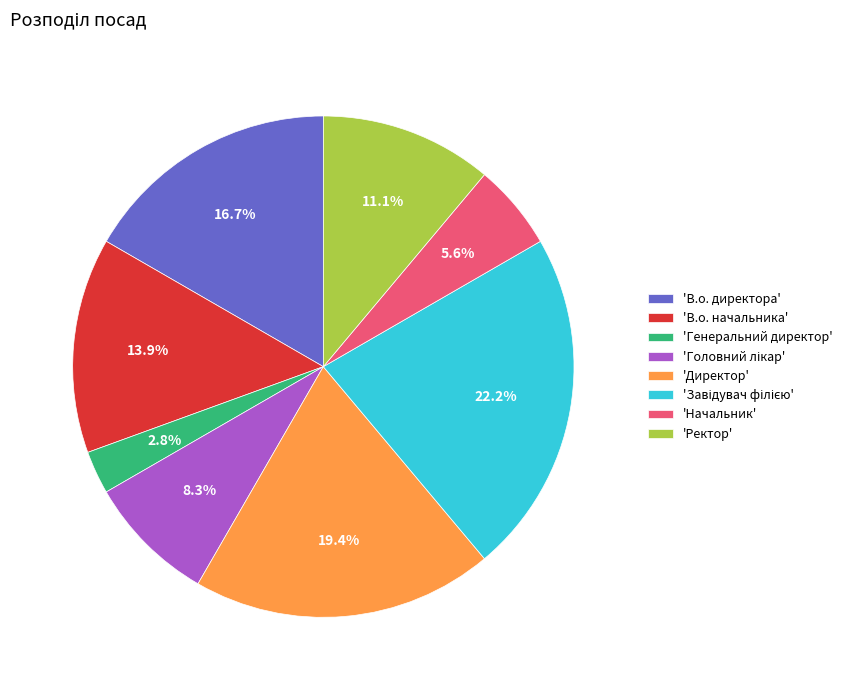

Which category has the smallest portion of the pie?

'Генеральний директор'